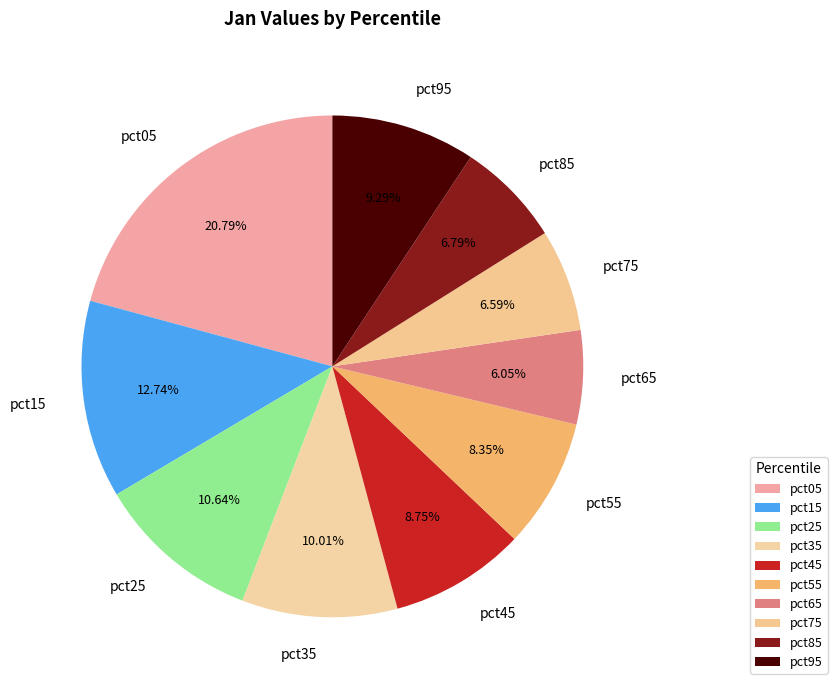

Which has a higher value, pct95 or pct55?

pct95